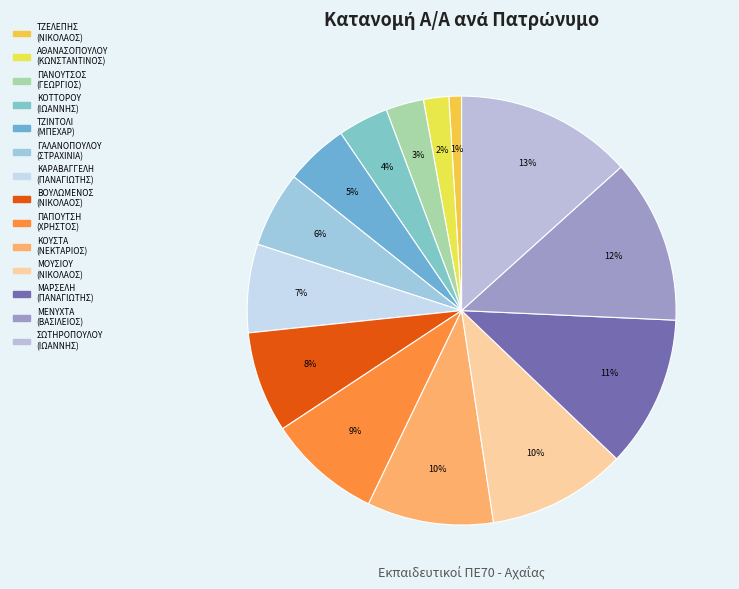

How many segments does this pie chart have?

14